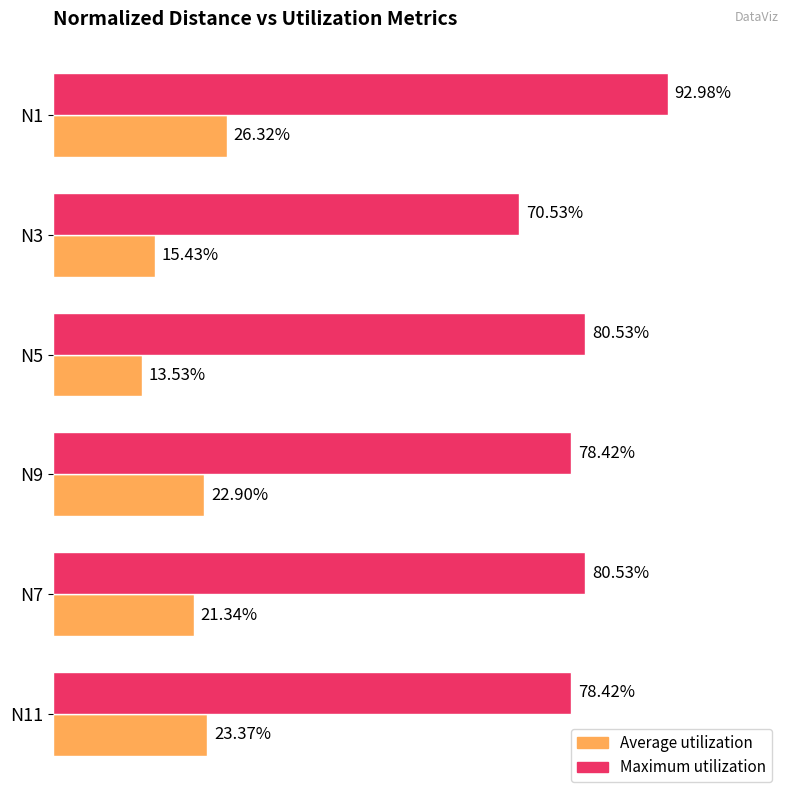

Which series has the widest spread of values?

Maximum utilization